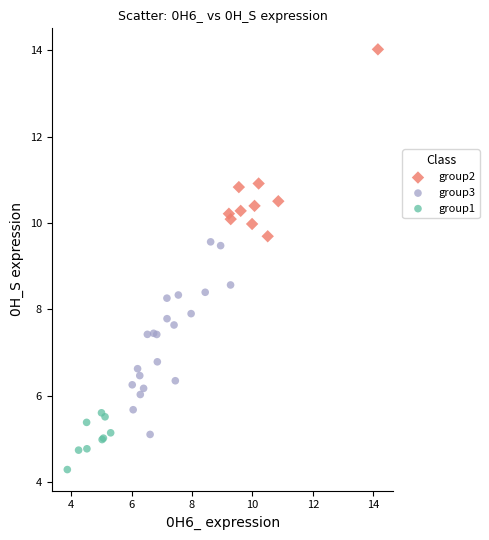

Which series contains the highest Y value?

group2